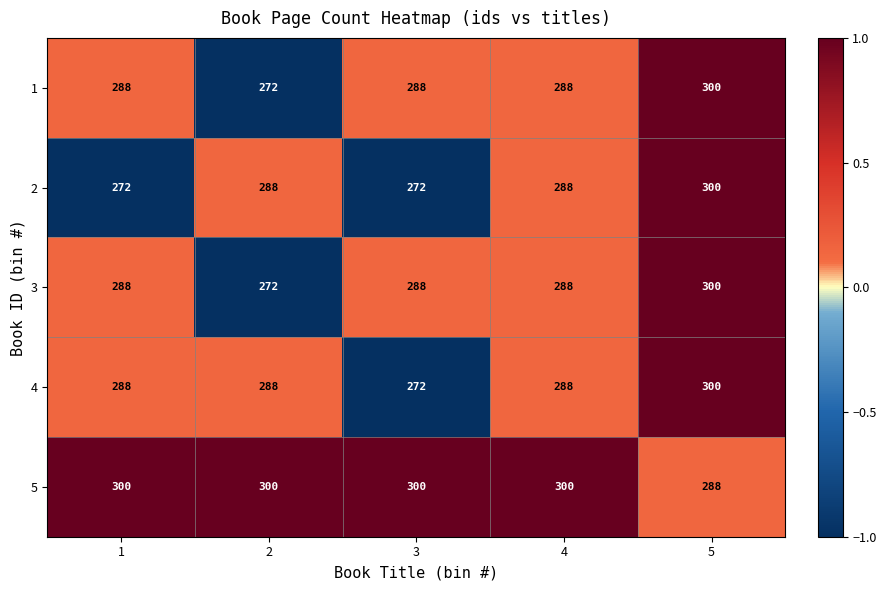

Which series has the largest total across all categories?

5